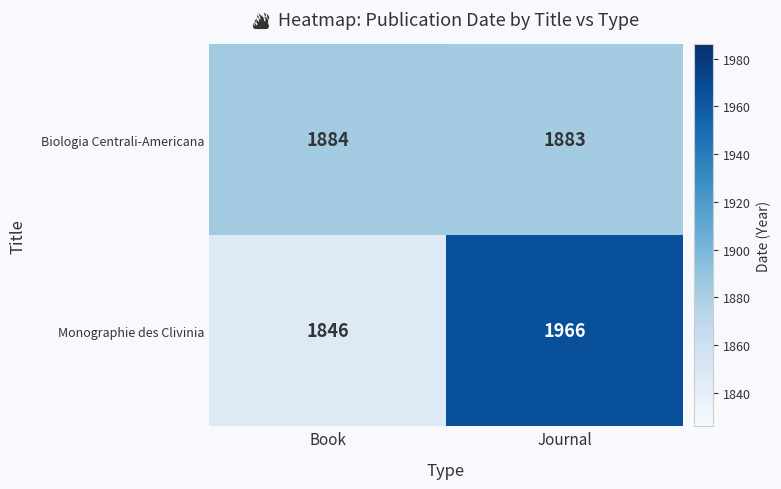

Which category has the highest value across all series?

Journal